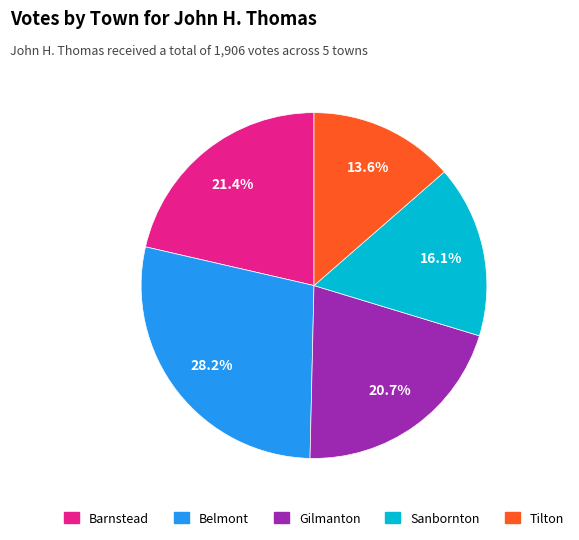

To the nearest percent, what is the average slice percentage?

20%